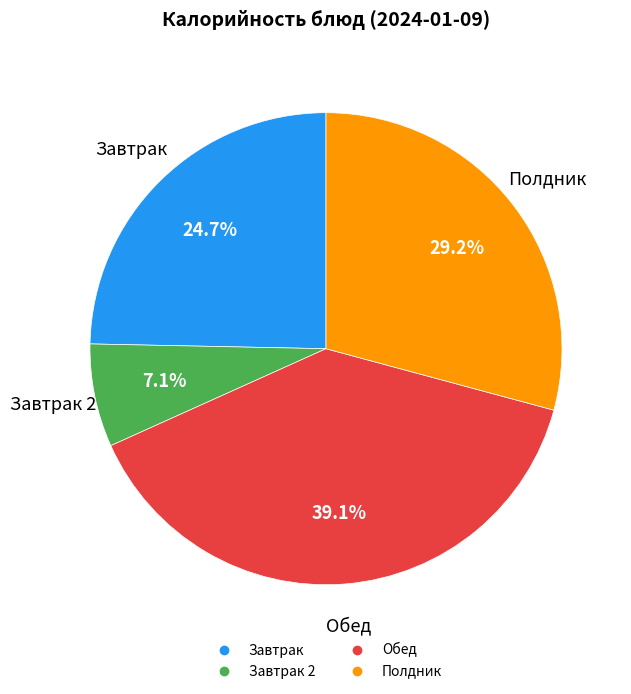

Is there a majority slice in this chart?

No